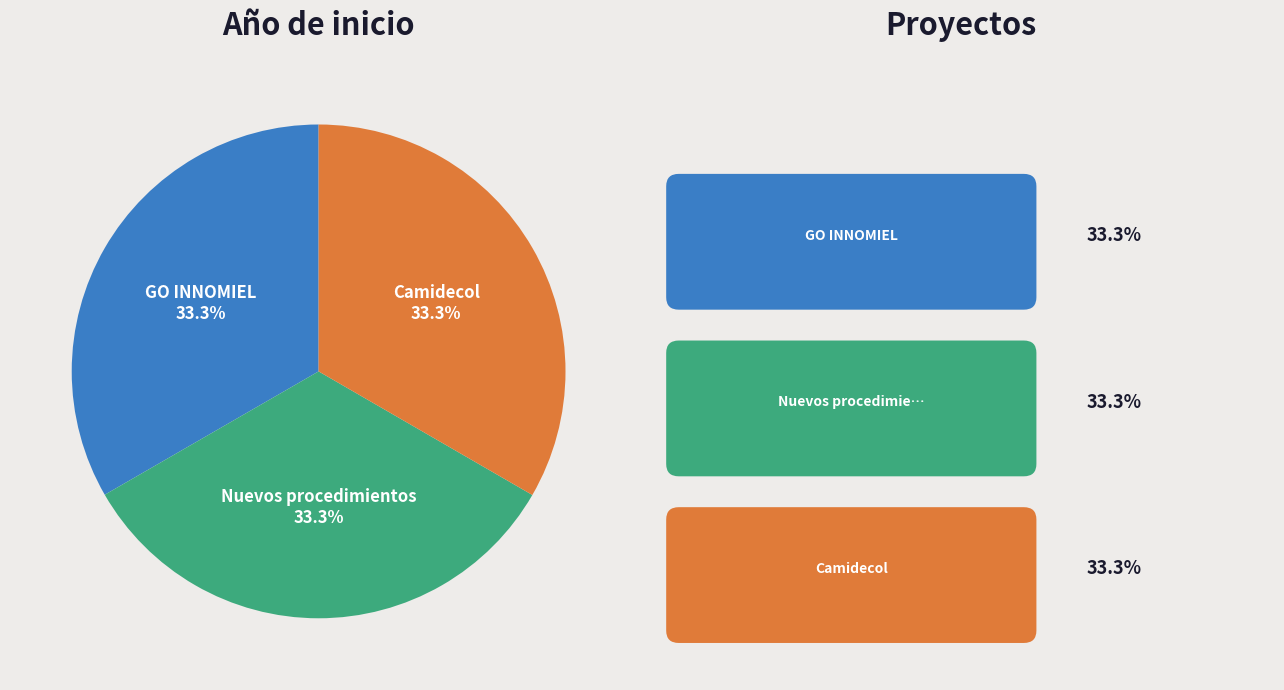

Does any single category account for the majority?

No